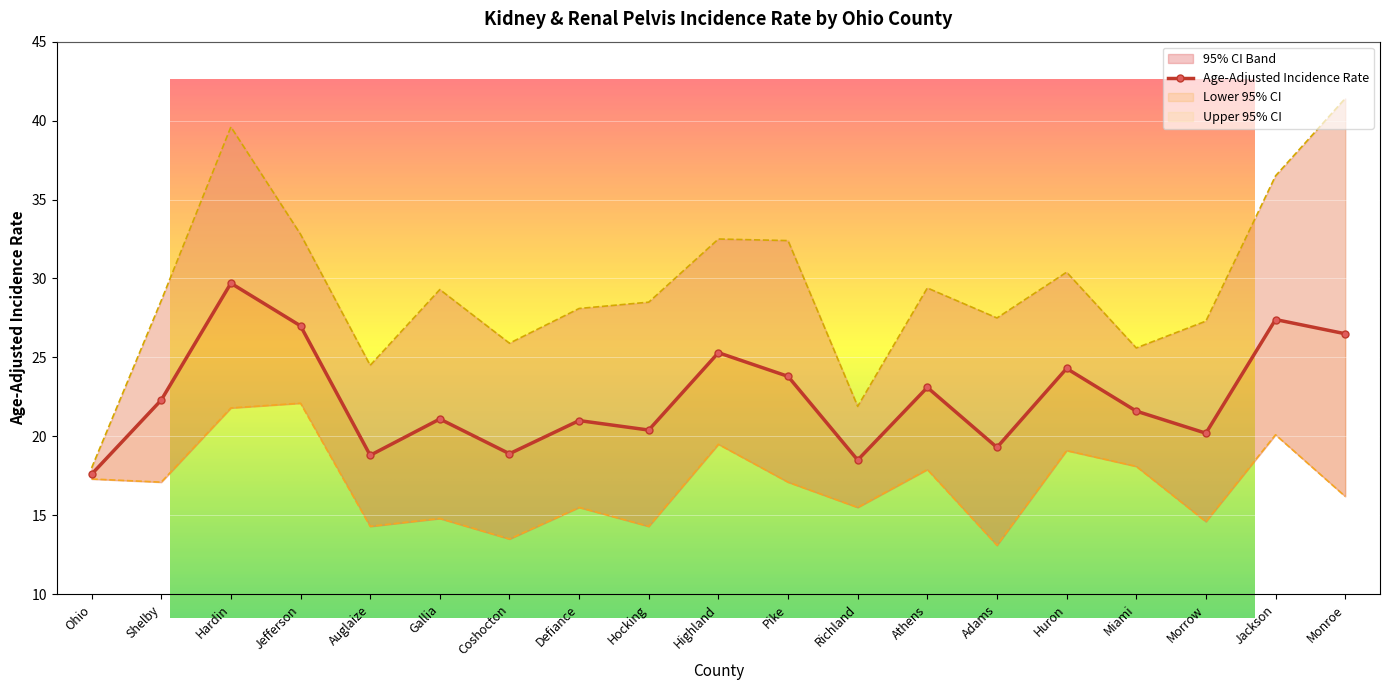

At which category does Lower 95% CI reach its first local peak?

Jefferson